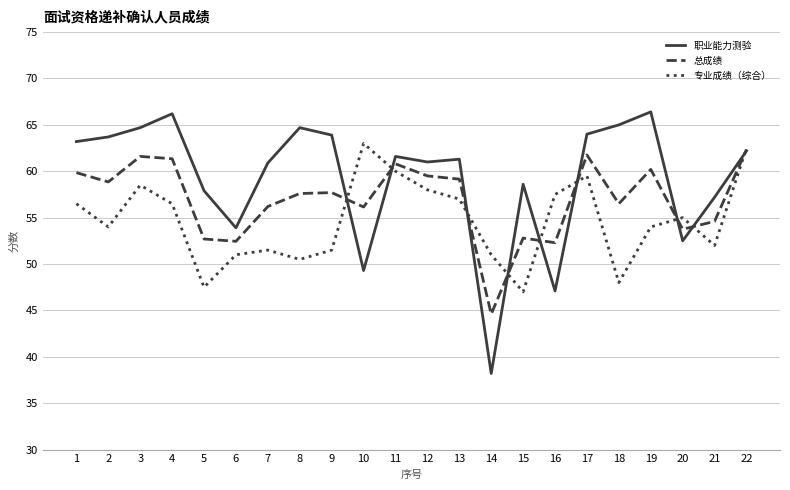

What is the spread (max minus min) of values at 22?

0.3